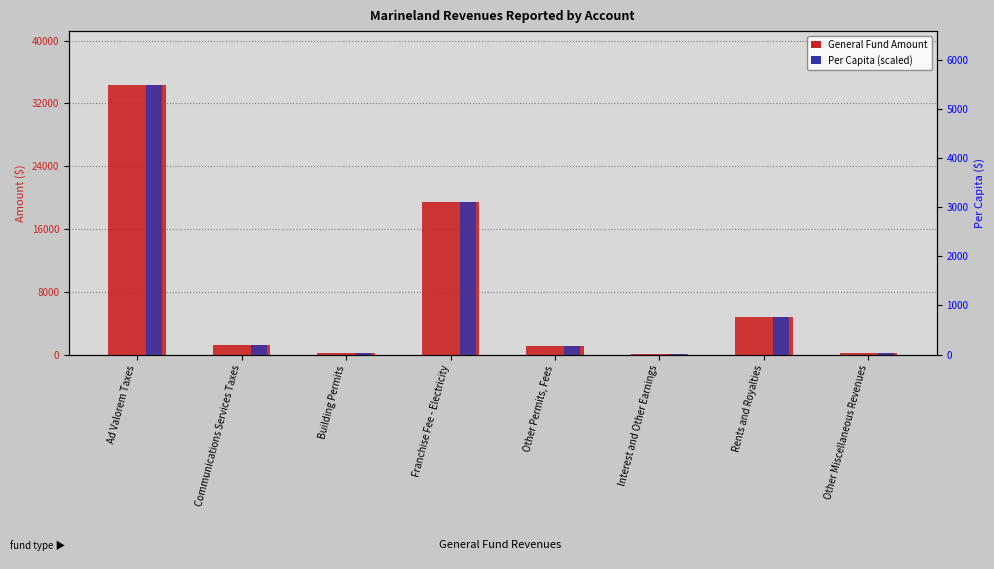

What is the label of the 8th bar from the left?

Other Miscellaneous Revenues